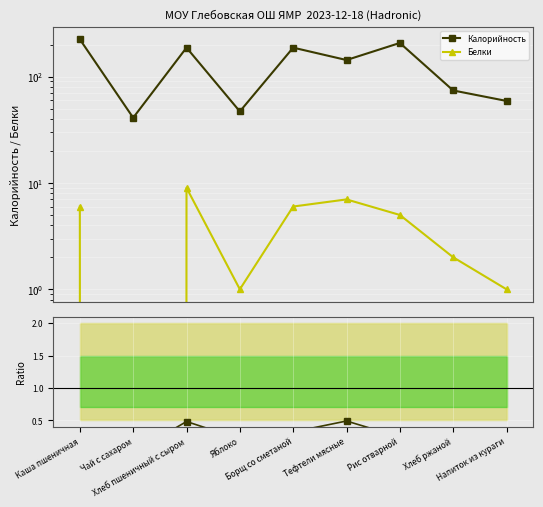

What is the sum of the Калорийность values at Рис отварной and Тефтели мясные?

350.0